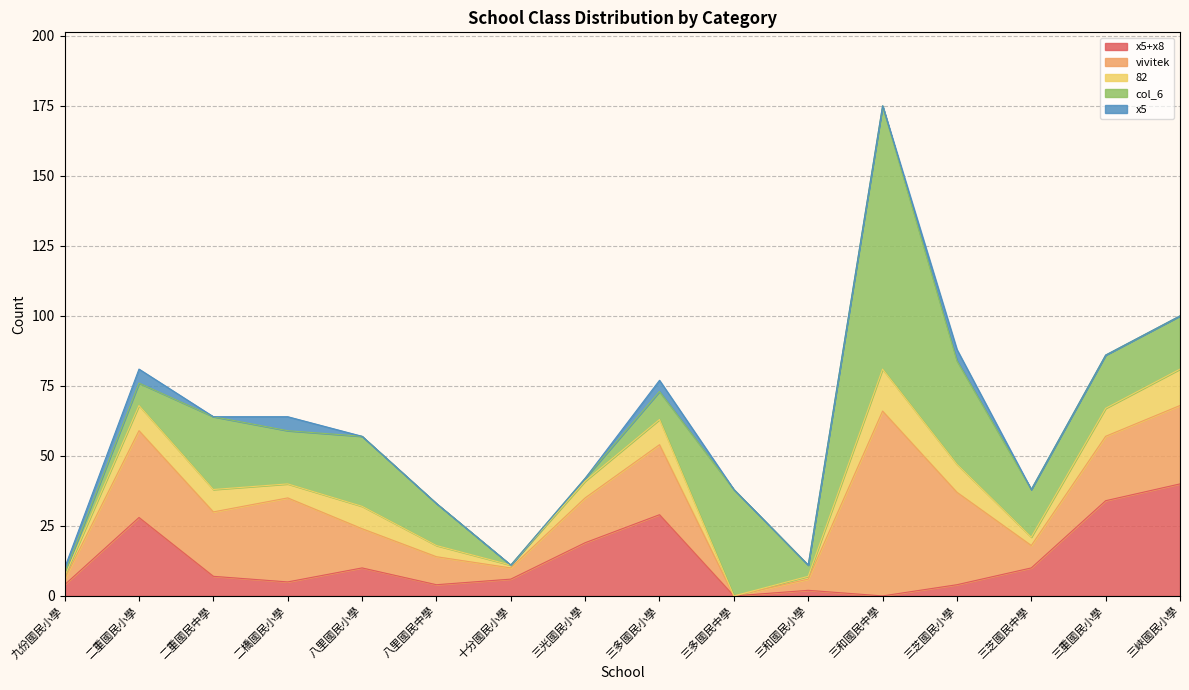

Reading left to right, list all the values displayed in this chart.

x5+x8: 4	28	7	5	10	4	6	19	29	0	2	0	4	10	34	40
vivitek: 2	31	23	30	14	10	4	16	25	0	4	66	33	8	23	28
82: 1	9	8	5	8	4	1	6	9	0	1	15	10	3	10	13
col_6: 1	8	26	19	25	15	0	1	10	38	4	94	37	17	19	19
x5: 2	5	0	5	0	0	0	0	4	0	0	0	4	0	0	0